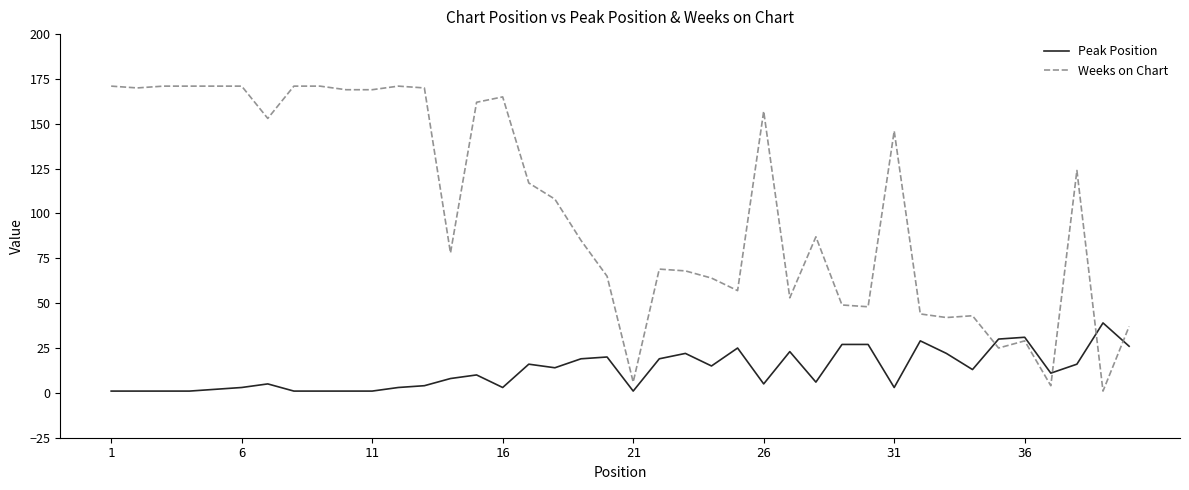

Which series has the widest spread of values?

Weeks on Chart